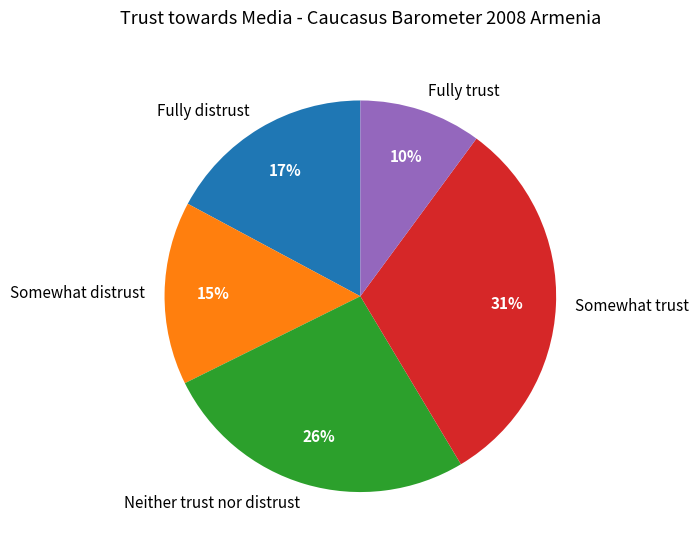

Which category has the smallest portion of the pie?

Fully trust